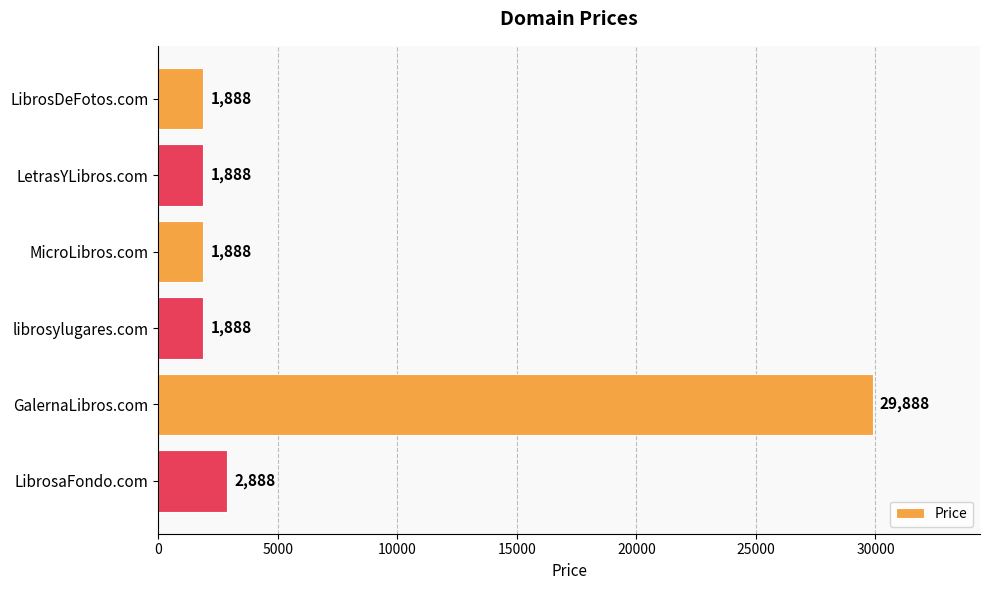

Are the bars horizontal?

Yes